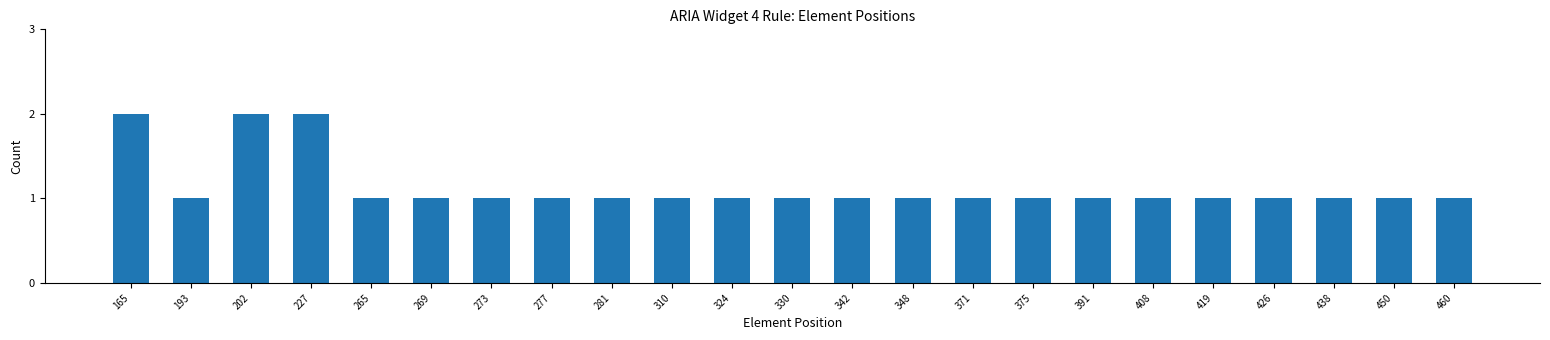

What is the difference between the second highest and minimum values?

1